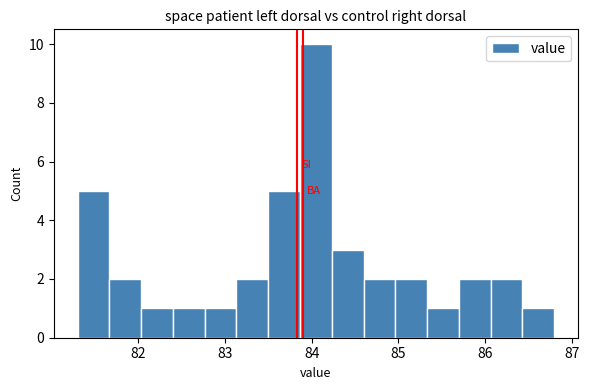

Read against the x-axis, roughly where is the centre of the tallest bar?

84.1